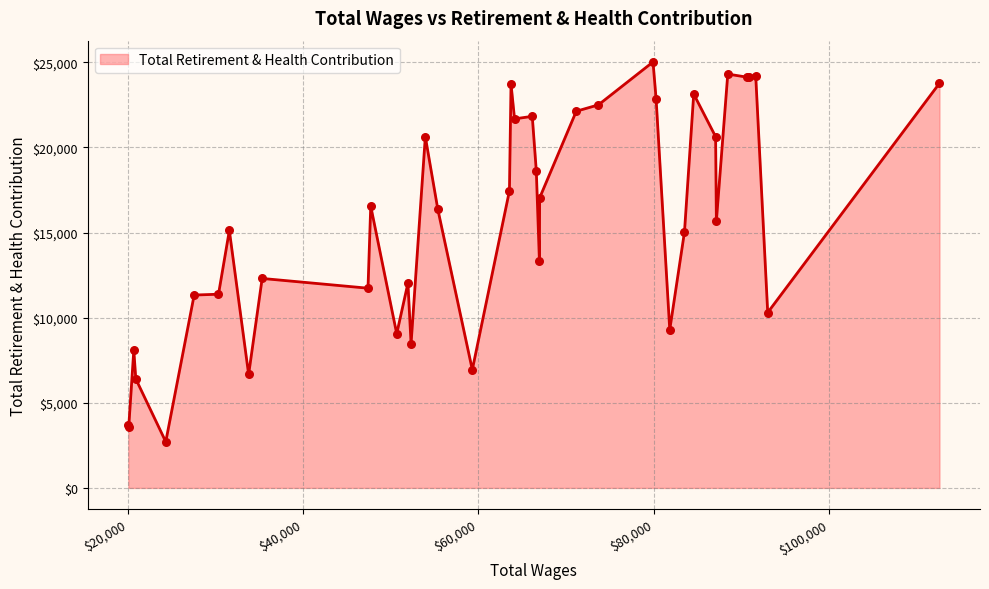

What is the minimum value shown in the chart?

2712